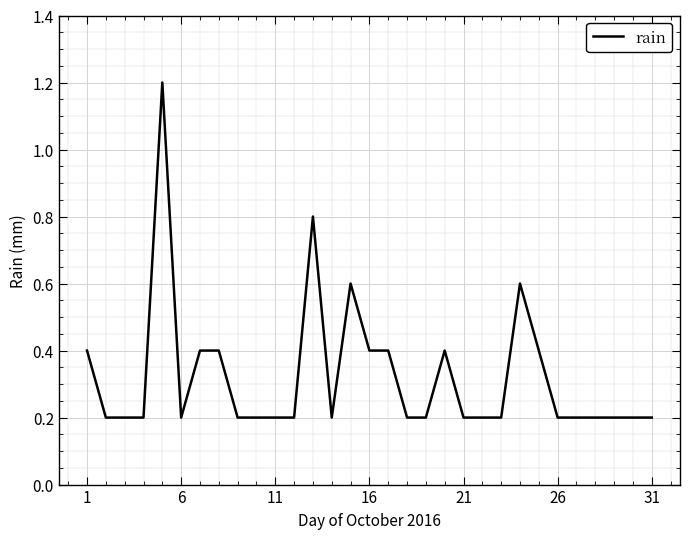

What is the difference between the maximum and minimum values?

1.0